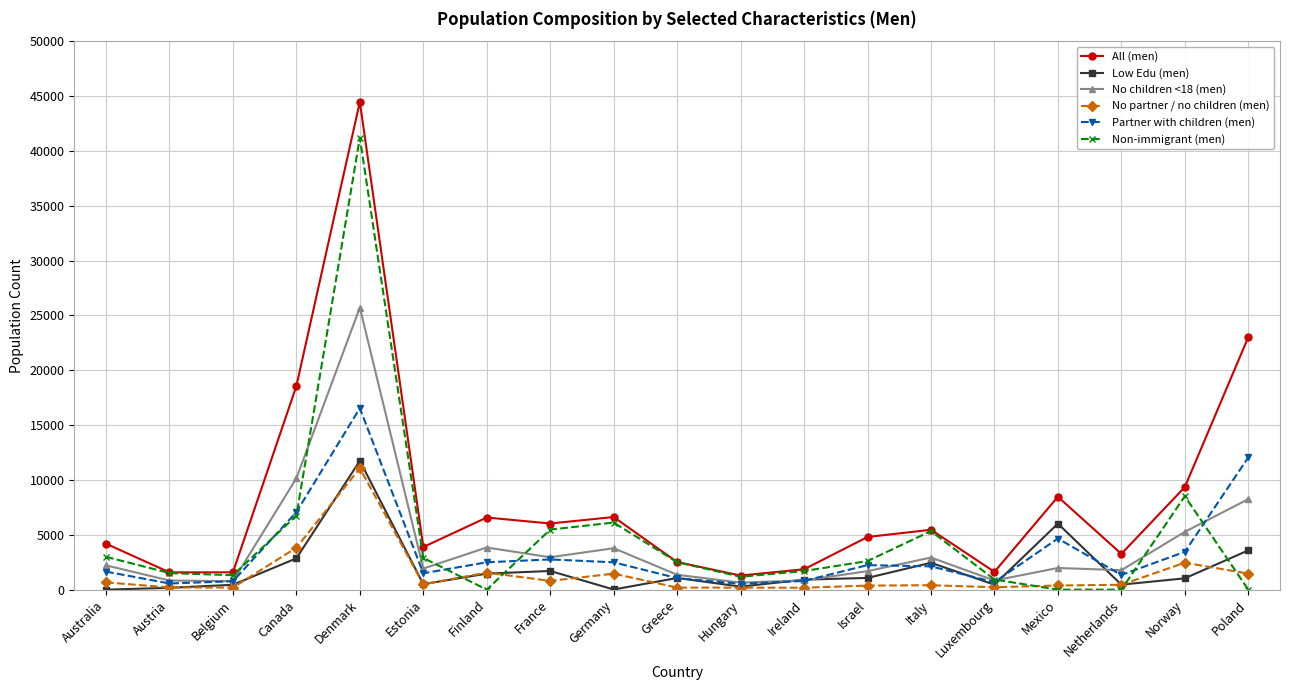

Where does the Partner with children (men) series first go above 2123?

Canada